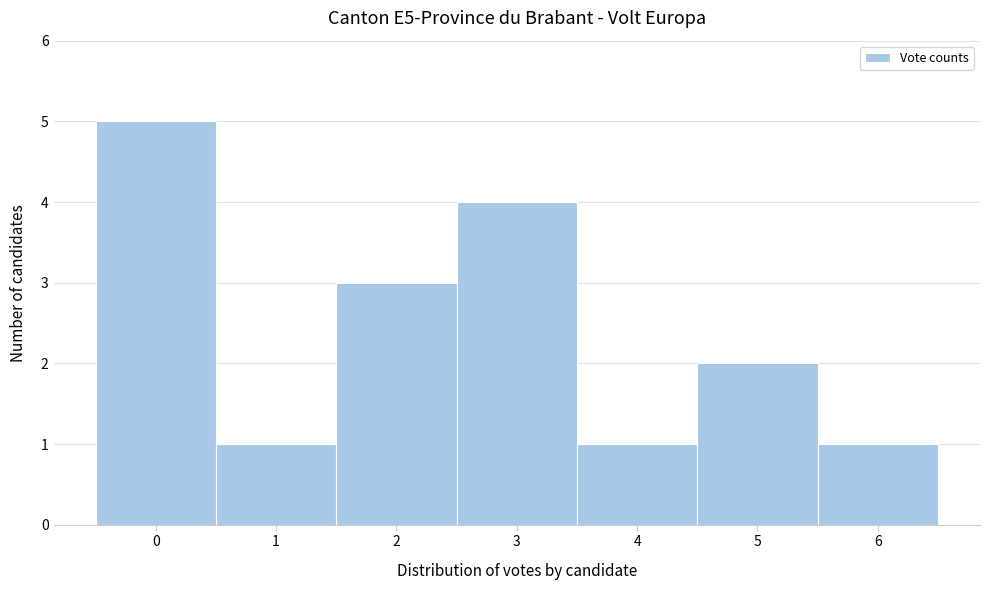

Reading left to right, transcribe this chart: for each bar, give the range it covers on the x-axis and its height. The values are not printed on the chart, so give them approximately, as read against the axis.

-0.5 to 0.5: 5
0.5 to 1.5: 1
1.5 to 2.5: 3
2.5 to 3.5: 4
3.5 to 4.5: 1
4.5 to 5.5: 2
5.5 to 6.5: 1